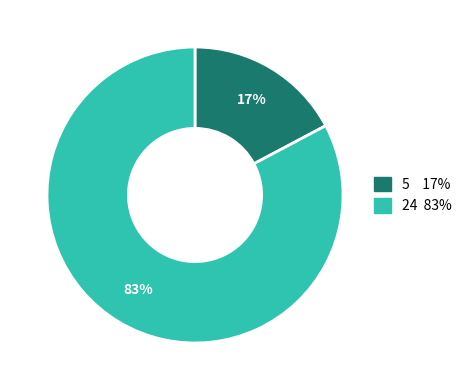

Approximately how many times larger is the value at 5 compared to 24?

0.2